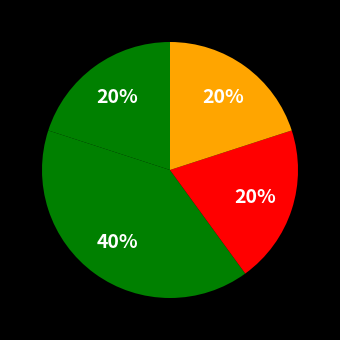

To the nearest percent, what is the difference between the largest and smallest slice percentages?

20%